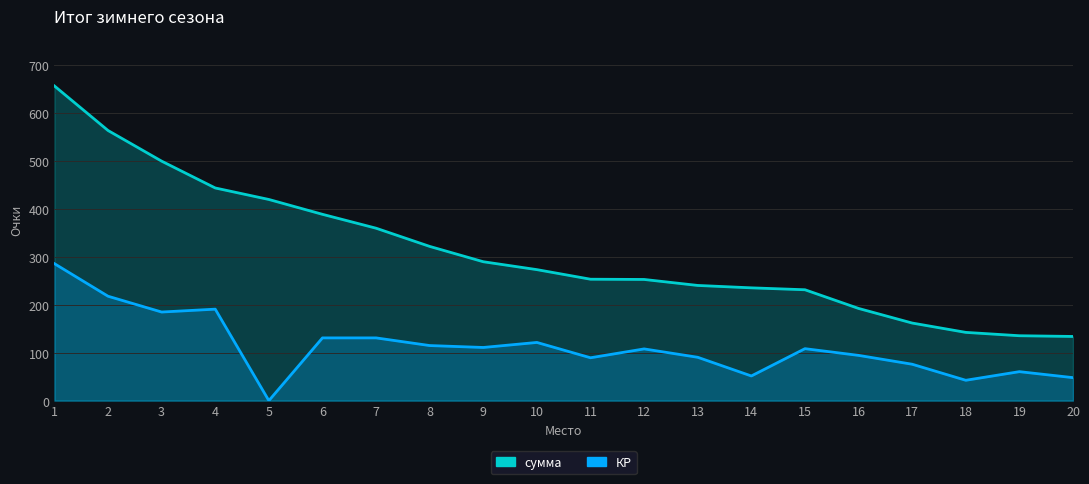

Read the КР value at 16.

94.5